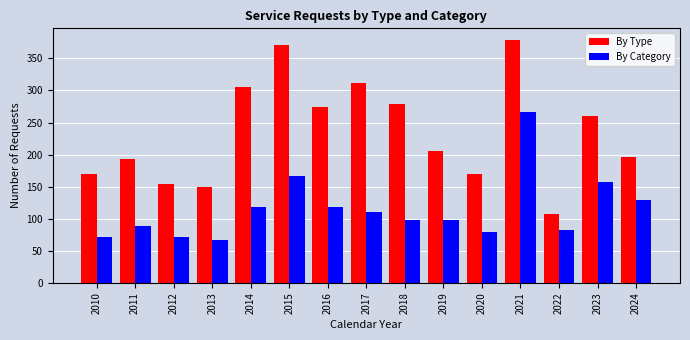

How many series are shown in this chart?

2